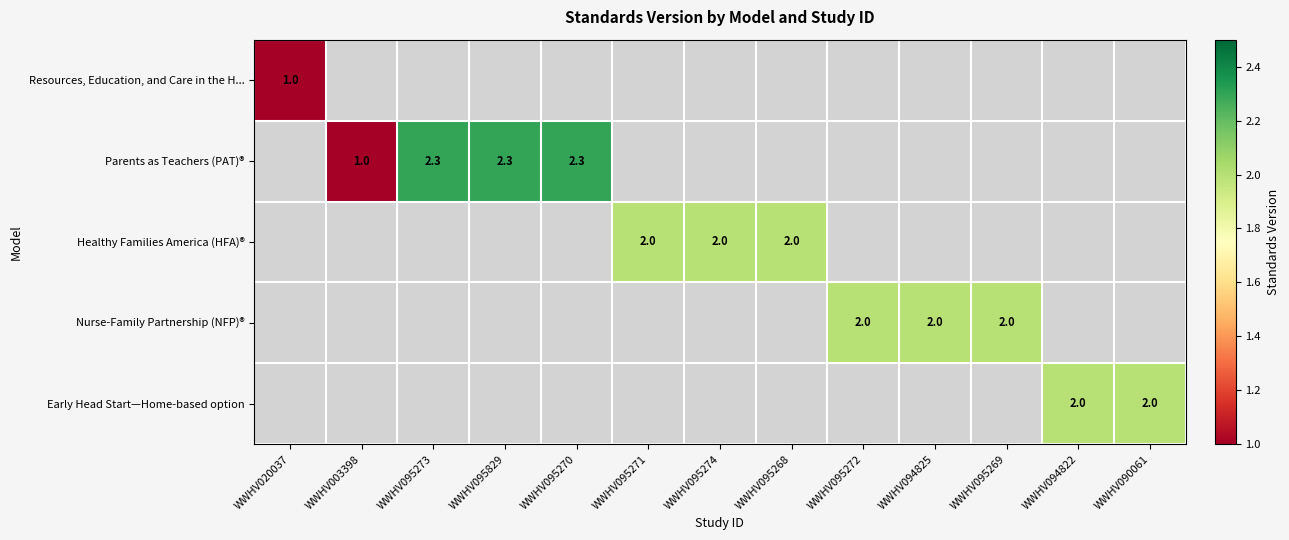

What is the smallest value displayed?

1.0